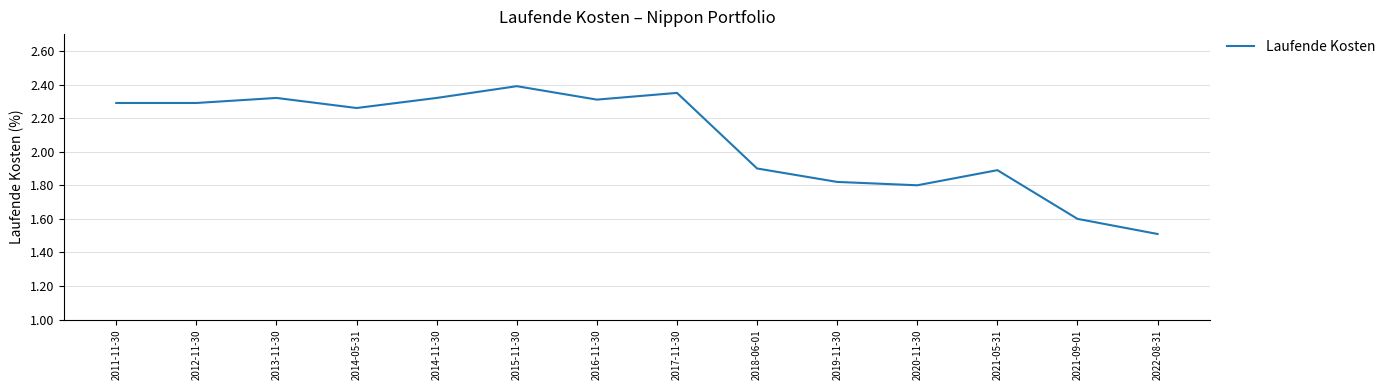

Which label corresponds to the smallest value in the chart?

2022-08-31